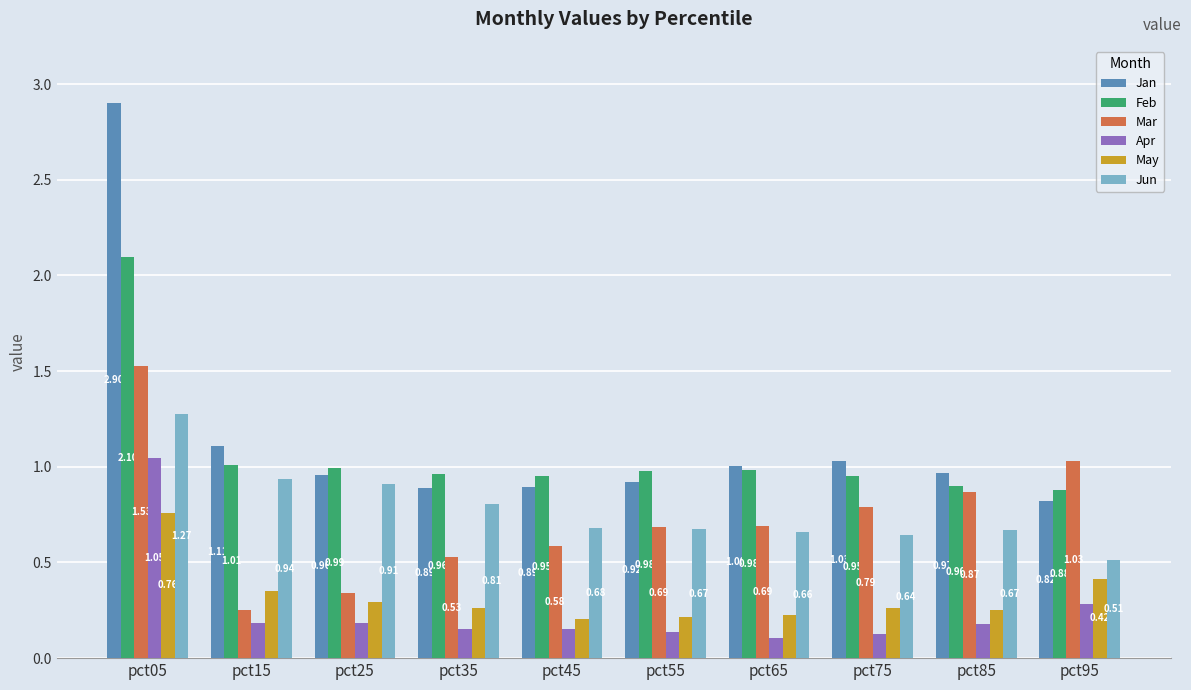

True or false: Jan has a value of 0.9 at pct55.

True